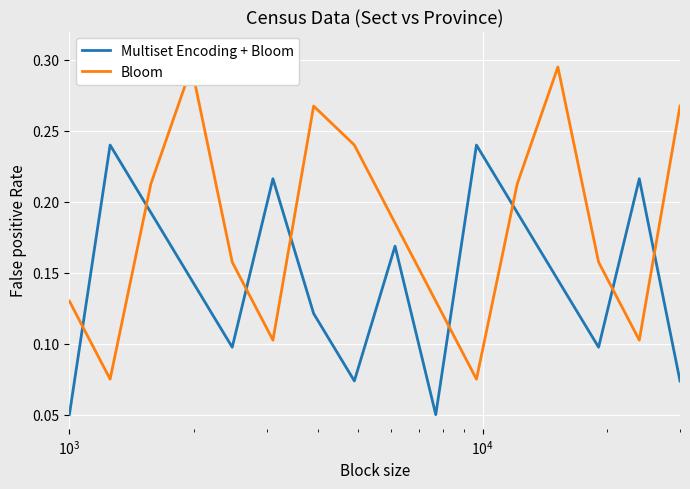

In Bloom, how many points are lower than both neighbors (excluding endpoints)?

4